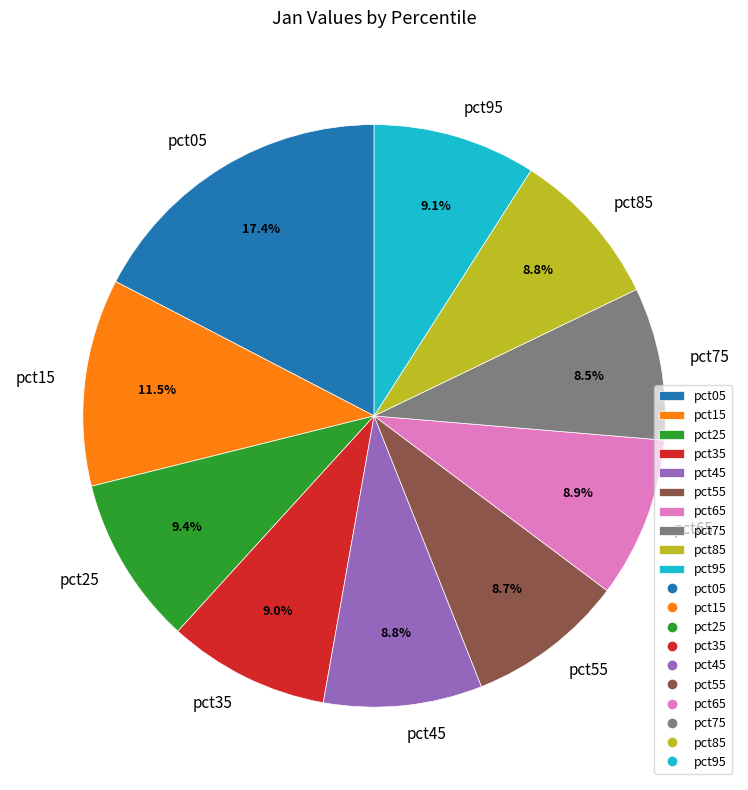

To the nearest percent, what is the average slice percentage?

10%